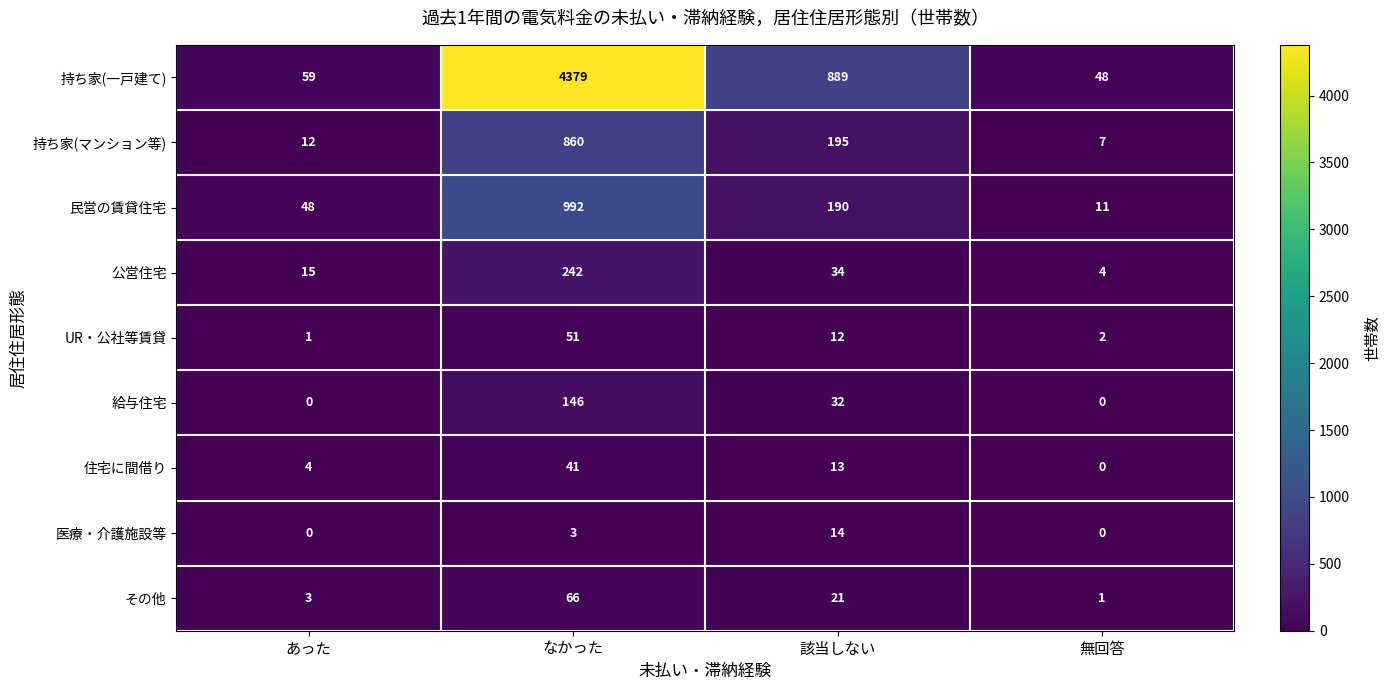

Where is 住宅に間借り nearest to the value 20?

該当しない